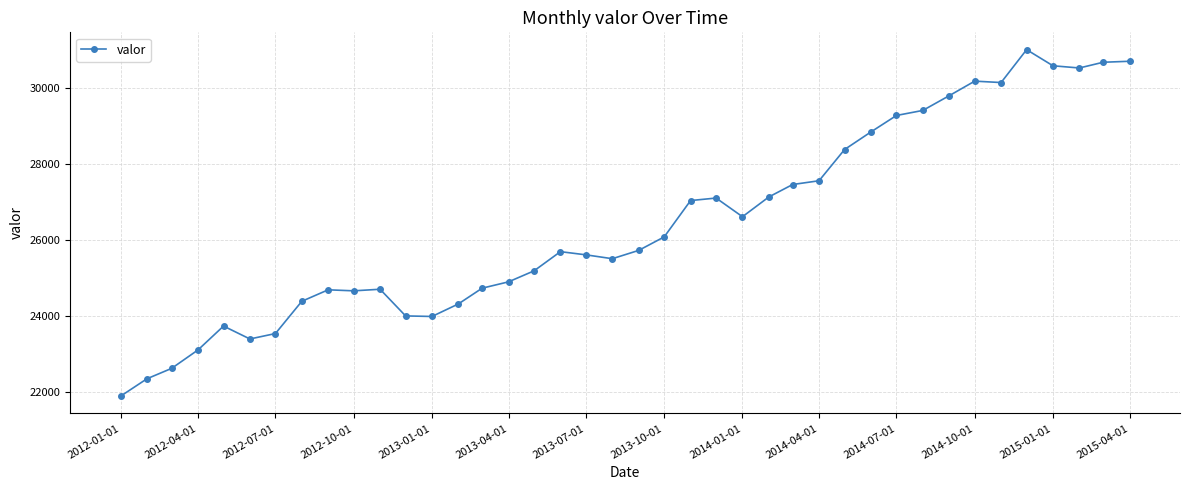

Count the number of data series in this chart.

1